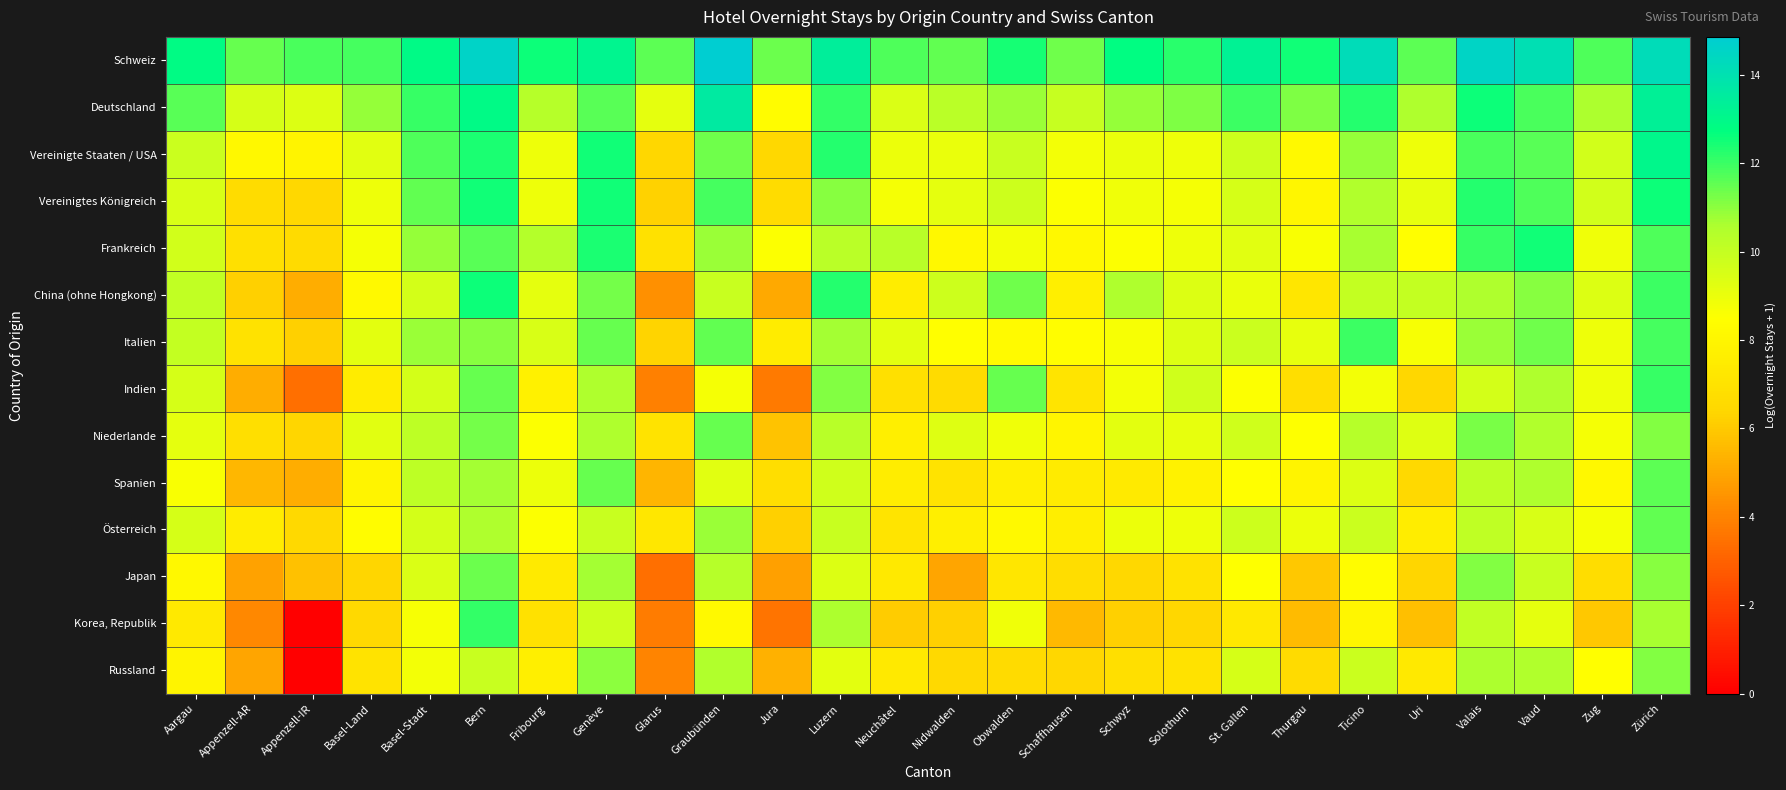

Which series has the largest total across all categories?

Schweiz